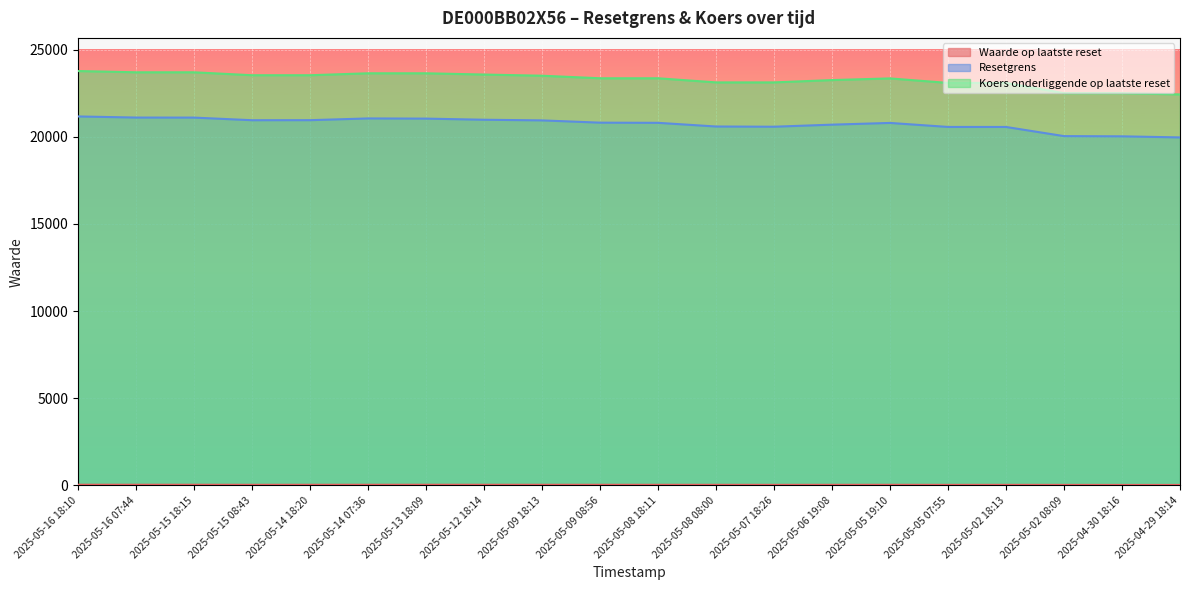

What position from the left is 2025-05-08 18:11?

11